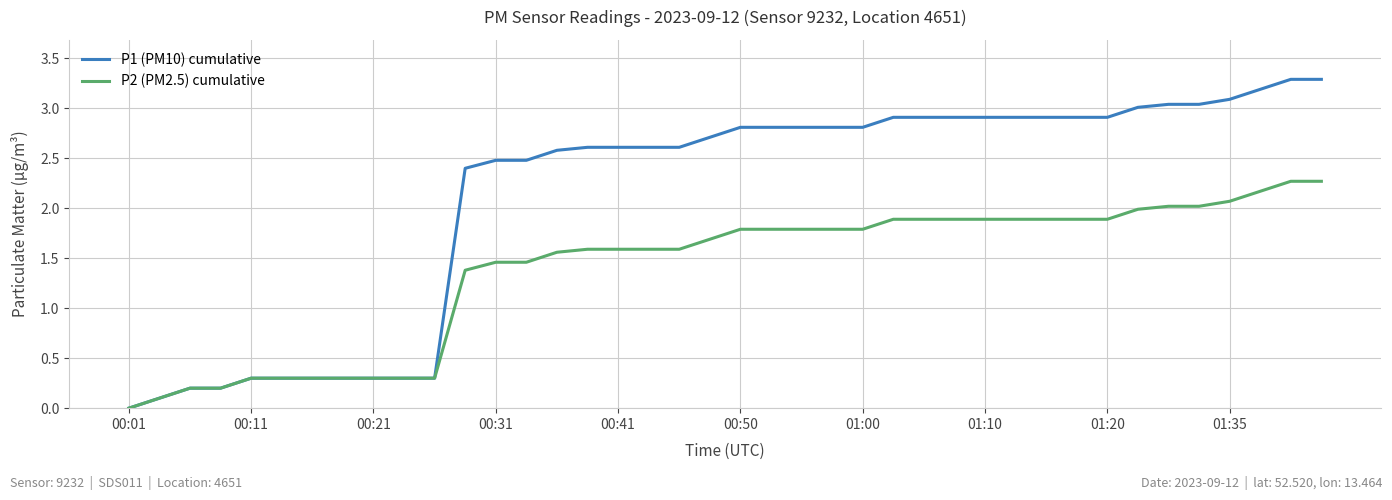

List the series in order of their peak value, highest first.

P1 (PM10) cumulative, P2 (PM2.5) cumulative